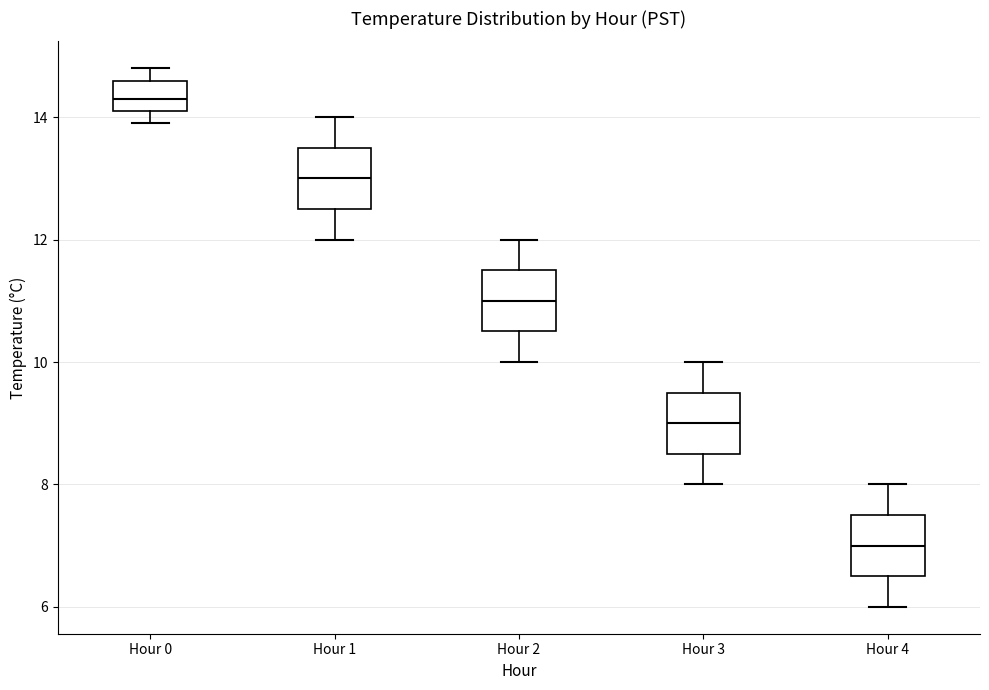

Which box has the lowest median line?

Hour 4